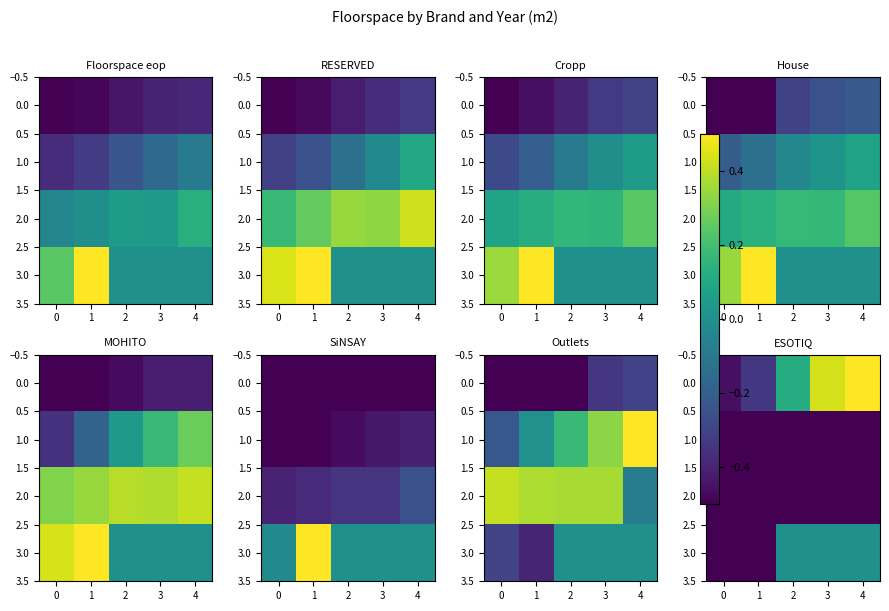

Is the value of 2.0 at 4 greater than the value of 3.0 at 2?

No